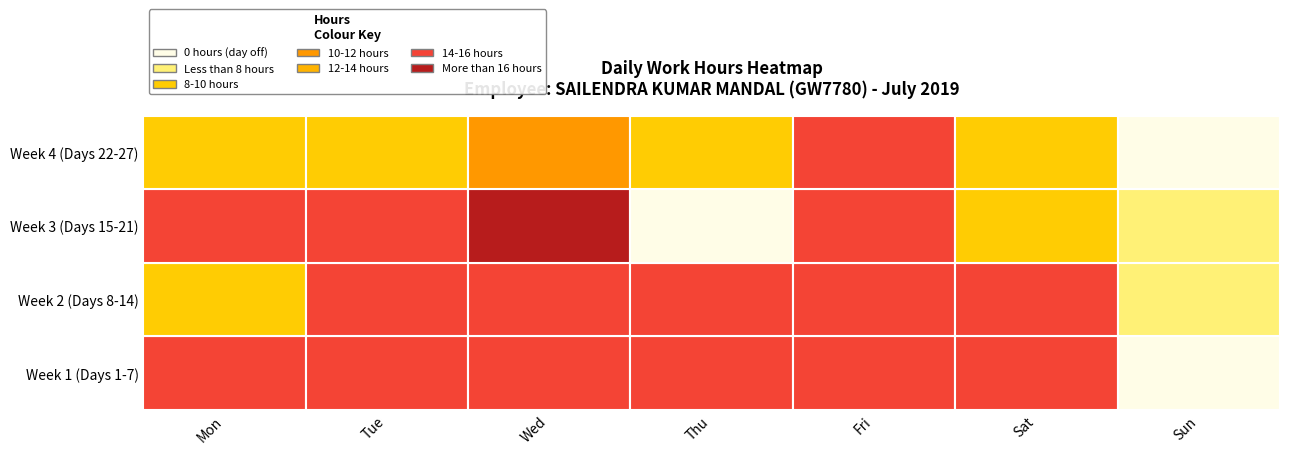

Reading right to left, extract all data points from this chart.

Week 1 (Days 1-7): 0.0	15.0	14.3	14.6	14.3	14.3	15.0
Week 2 (Days 8-14): 9.3	14.3	14.8	14.3	14.6	14.9	10.0
Week 3 (Days 15-21): 9.9	11.5	14.7	0.0	22.8	14.9	14.2
Week 4 (Days 22-27): 0.0	11.5	15.0	11.6	12.0	11.9	11.9